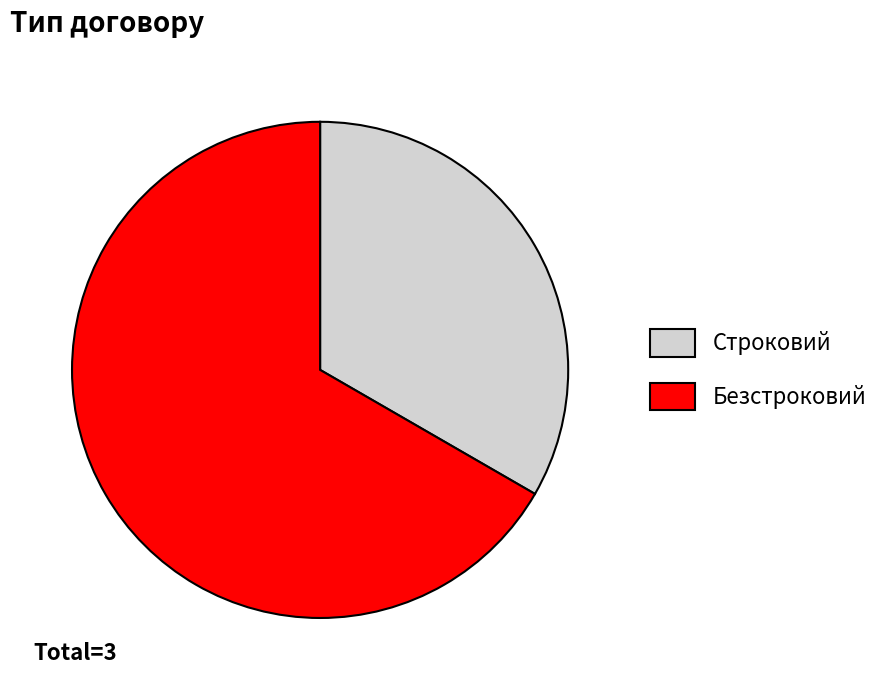

Count the number of slices in the pie.

2